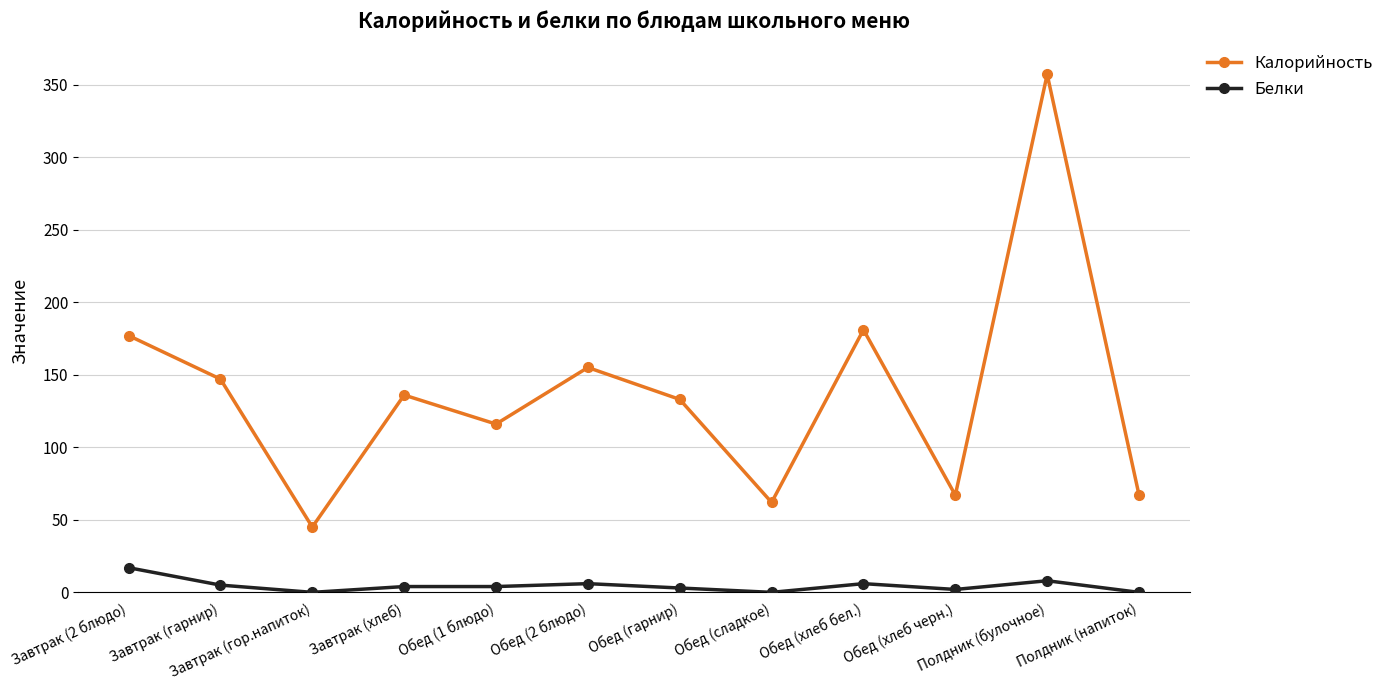

What is the maximum value for Белки?

17